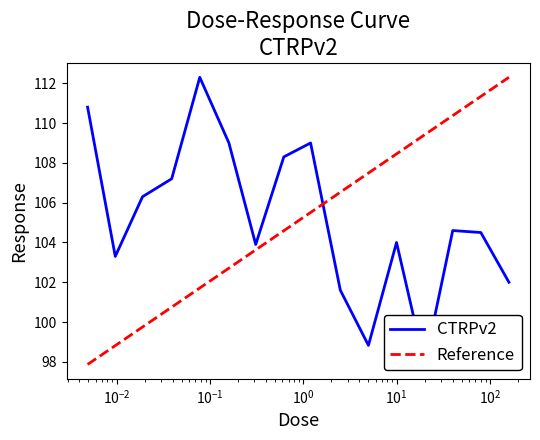

How many points are higher than both their immediate neighbors (excluding endpoints)?

4